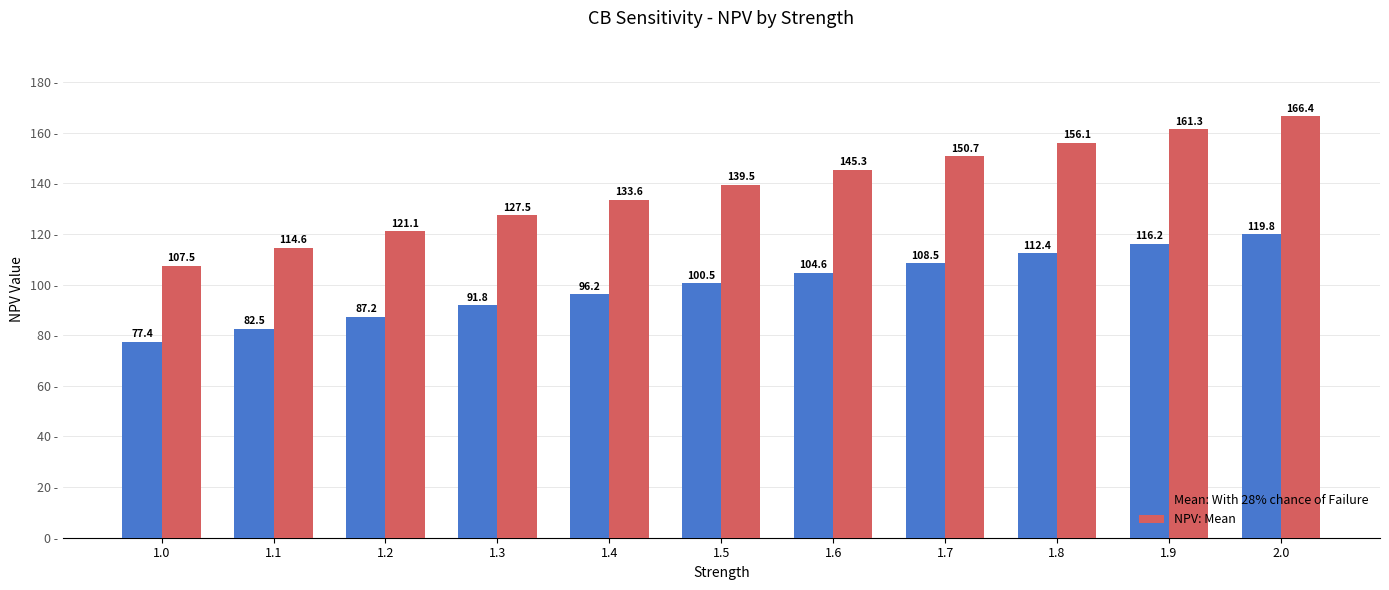

The value of NPV: Mean at 1.4 is 82.7. True or false?

False